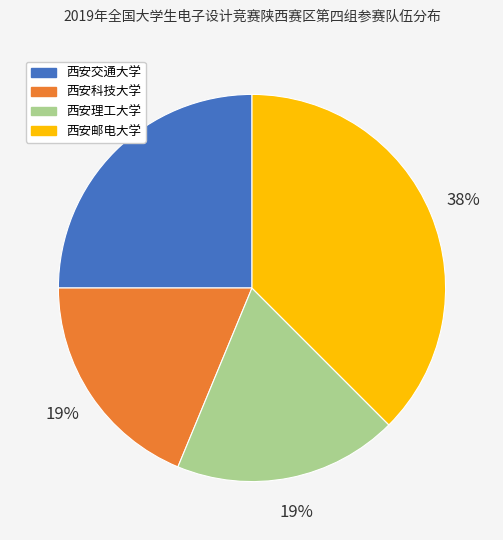

What percentage is the 西安科技大学 slice, to the nearest percent?

19%